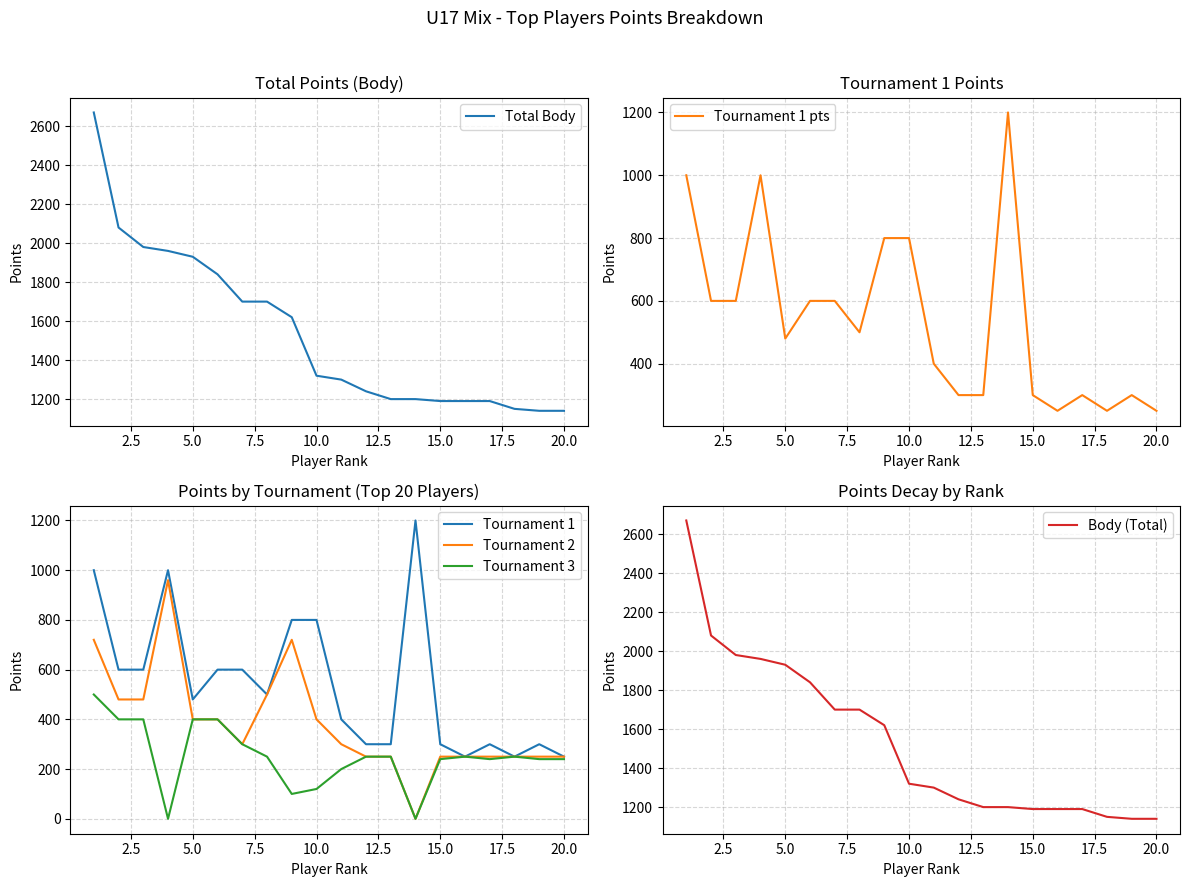

True or false: Total Body has more than 0 points higher than both neighbors.

False